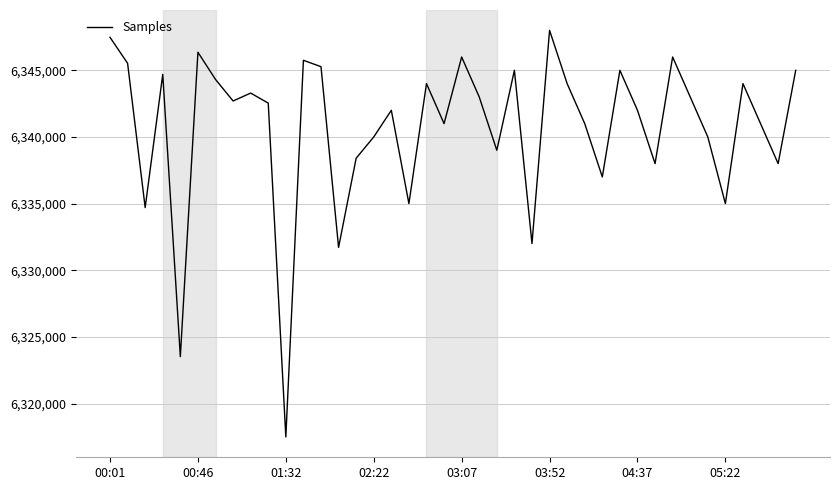

What is the minimum value shown in the chart?

6317491